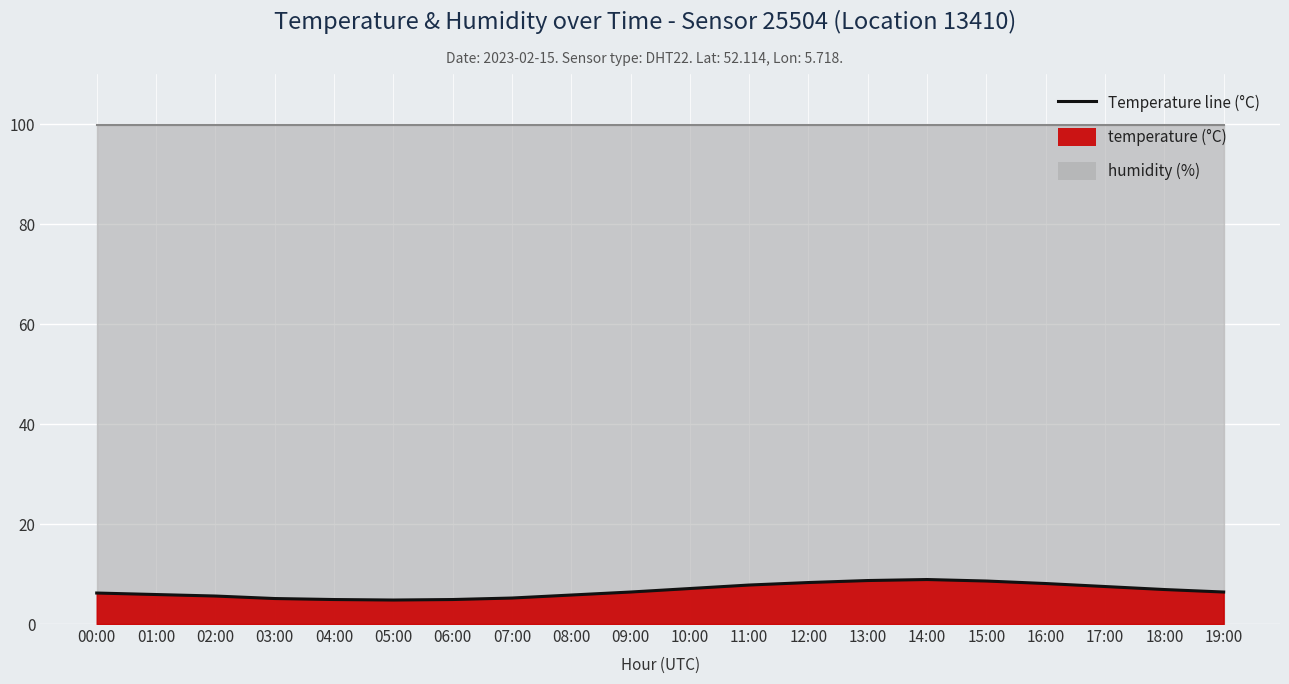

Reading left to right, extract all data points from this chart.

6.2	5.9	5.6	5.1	4.9	4.8	4.9	5.2	5.8	6.4	7.1	7.8	8.3	8.7	8.9	8.6	8.1	7.5	6.9	6.4